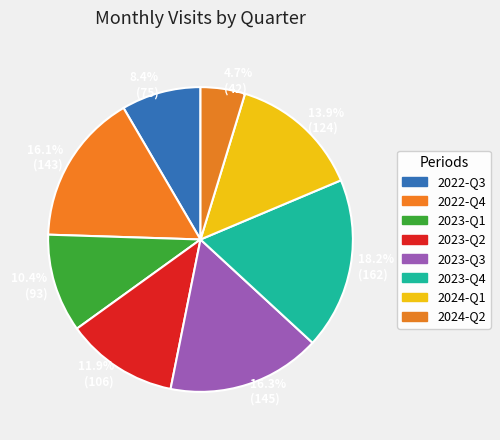

How much of the chart is everything except 10.4% (93)?

89.6%